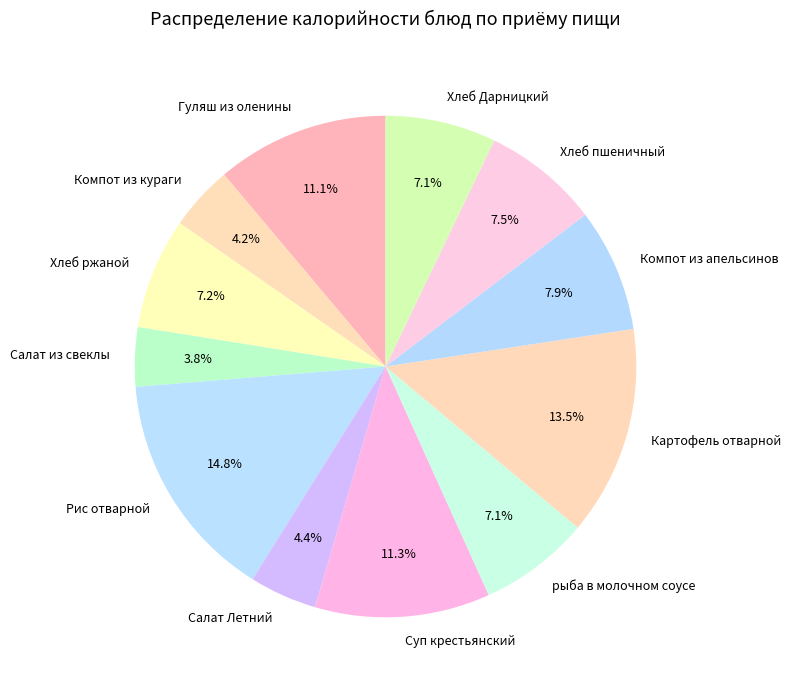

Is the sum of Суп крестьянский and Хлеб Дарницкий greater than half?

No